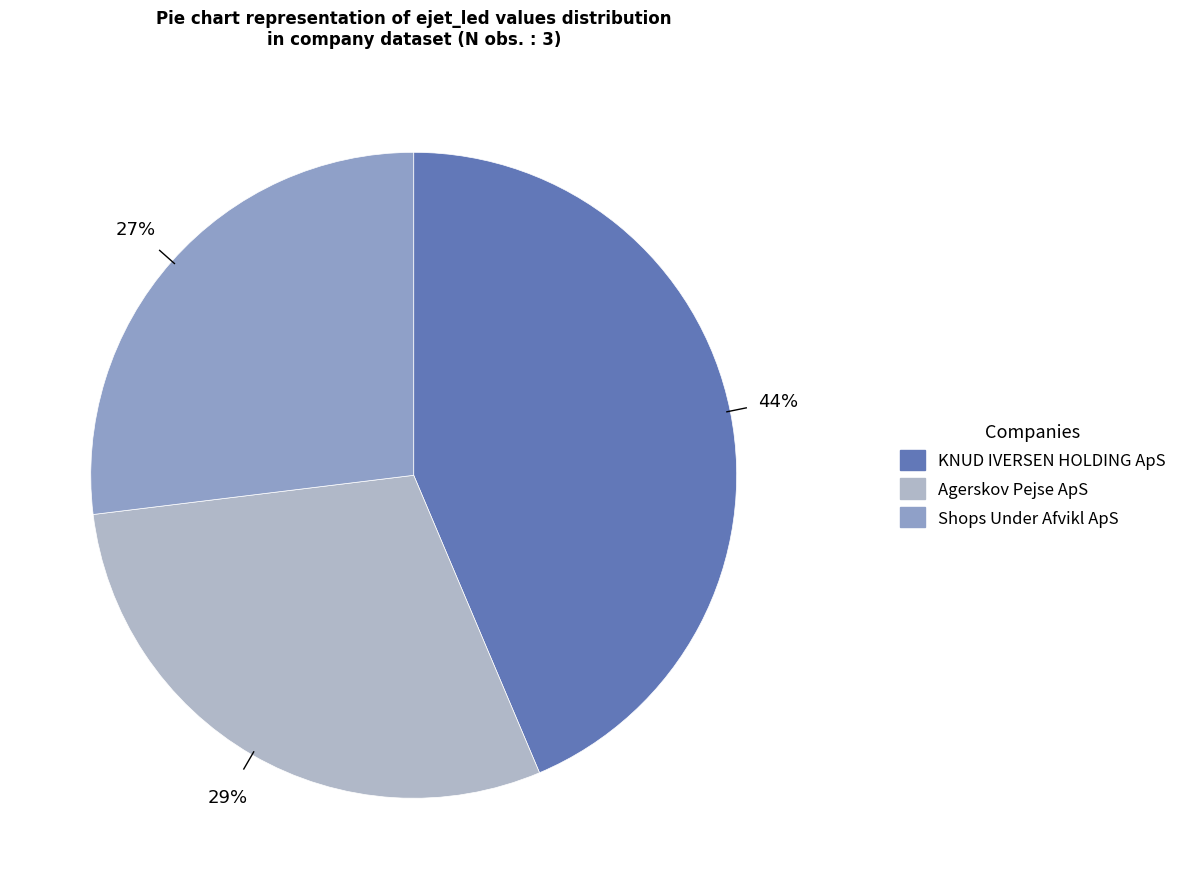

Rank the categories by value from highest to lowest.

KNUD IVERSEN HOLDING ApS, Agerskov Pejse ApS, Shops Under Afvikl ApS